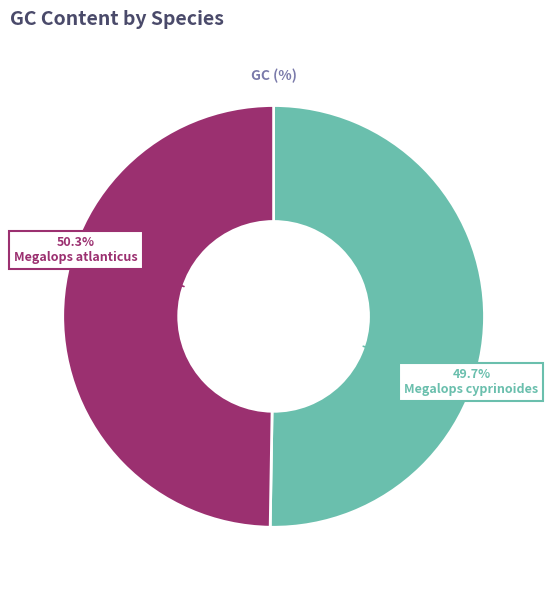

What is the smallest slice in the pie chart?

Megalops cyprinoides